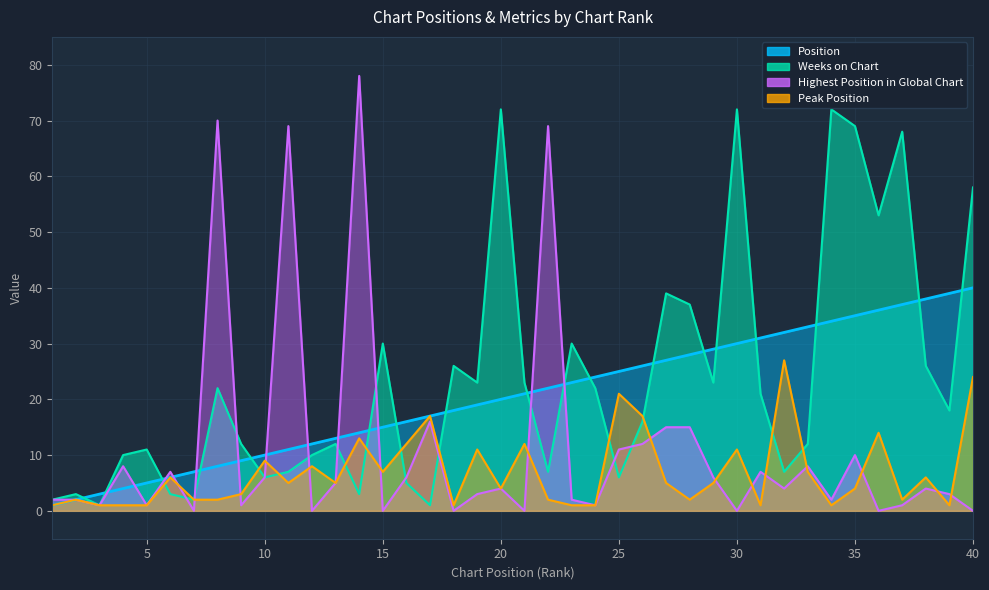

How many interior local peaks does the Weeks on Chart series have?

12